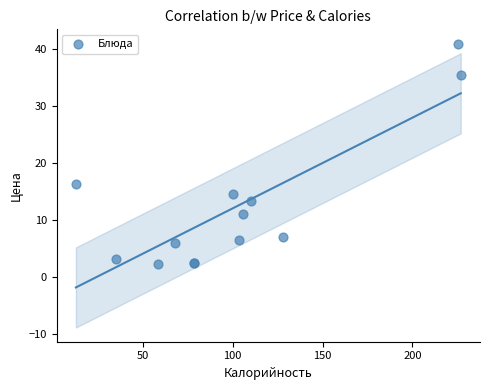

What Y value in the scatter plot is closest to 21?

16.2